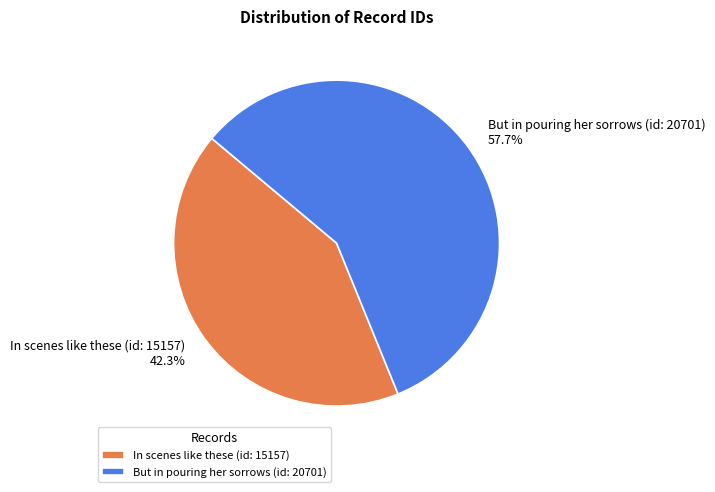

Which slice is the largest?

But in pouring her sorrows (id: 20701)